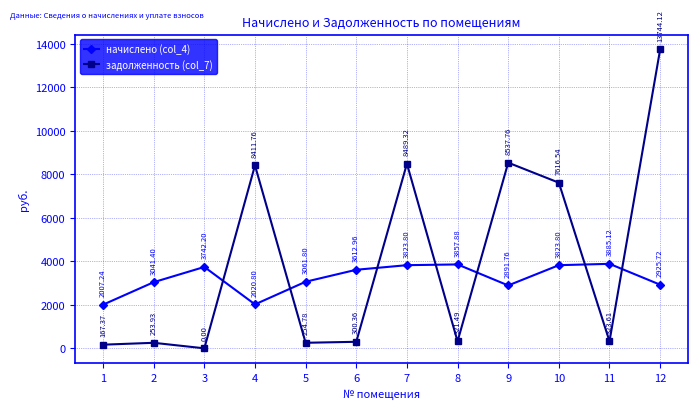

Is this an area chart (filled region under the line)?

No